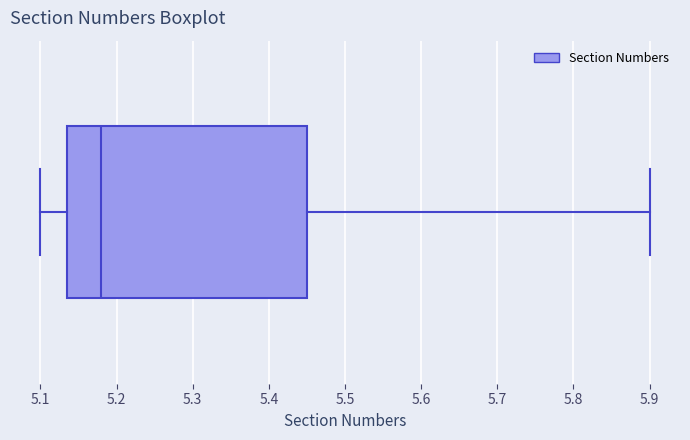

Read this box plot against the x-axis: the position of the median line, the range covered by the box, and the ends of both whiskers. The values are not printed on the chart, so give them approximately, as read against the axis.

median 5.18, box 5.14 to 5.45, whiskers 5.10 to 5.90